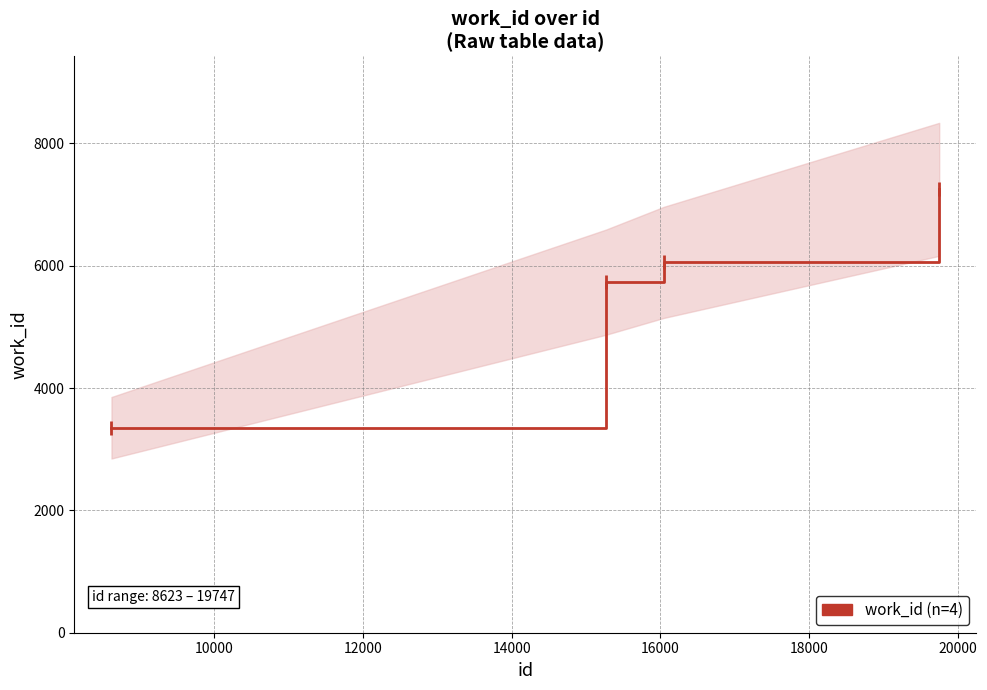

What is the average value?

5595